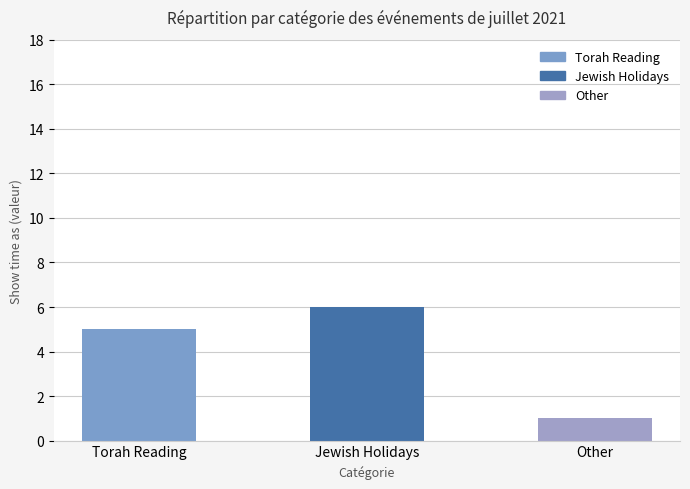

The chart shows a value of 1 at Torah Reading. True or false?

False